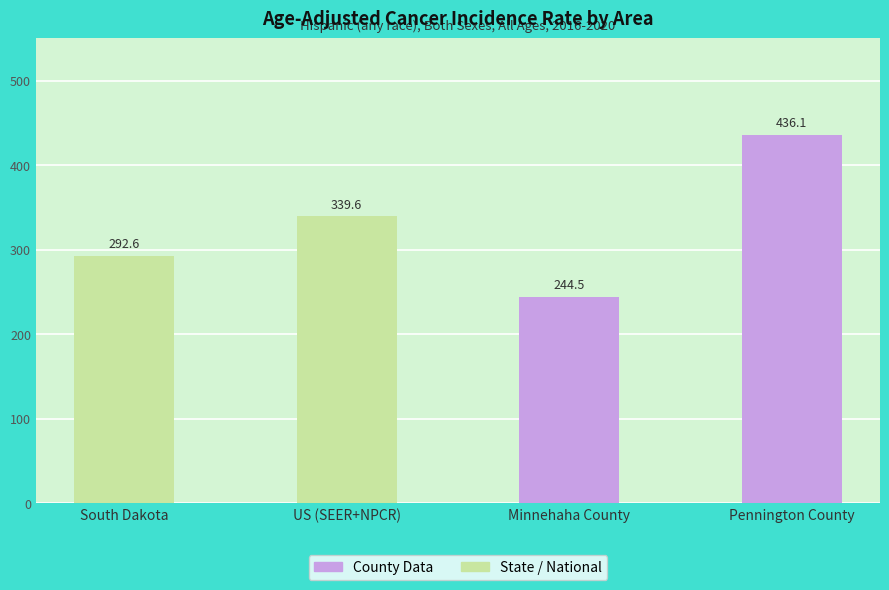

Reading left to right, list all the values displayed in this chart.

292.6	339.6	244.5	436.1